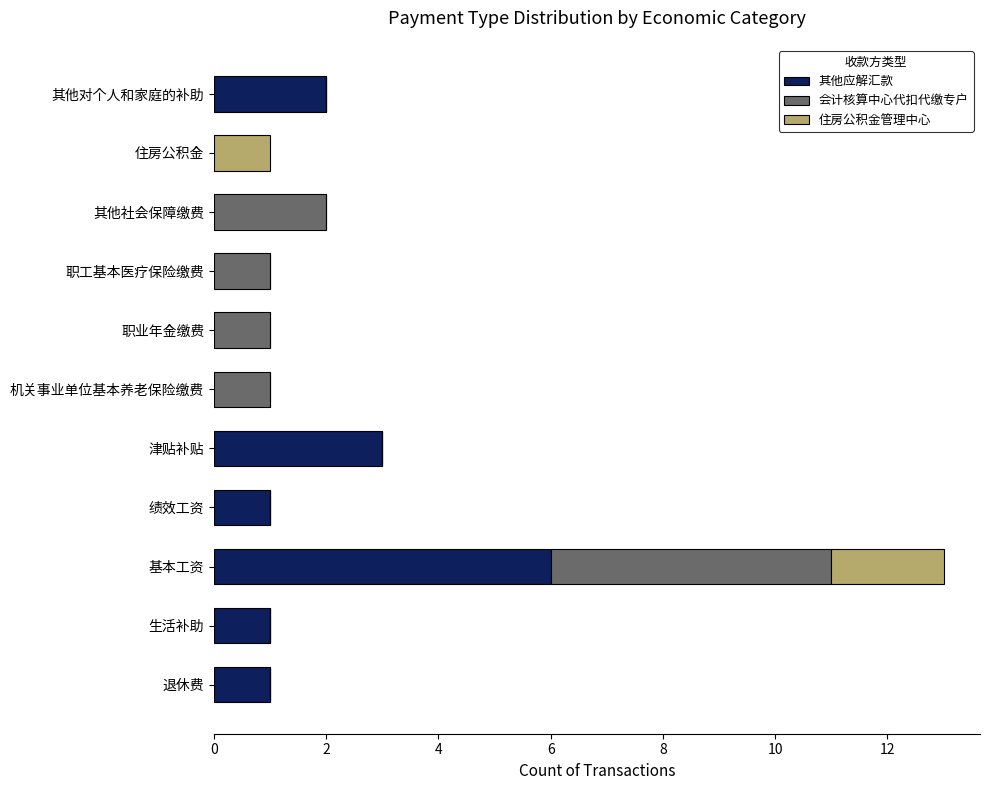

At which category is the sum across all series the highest?

基本工资